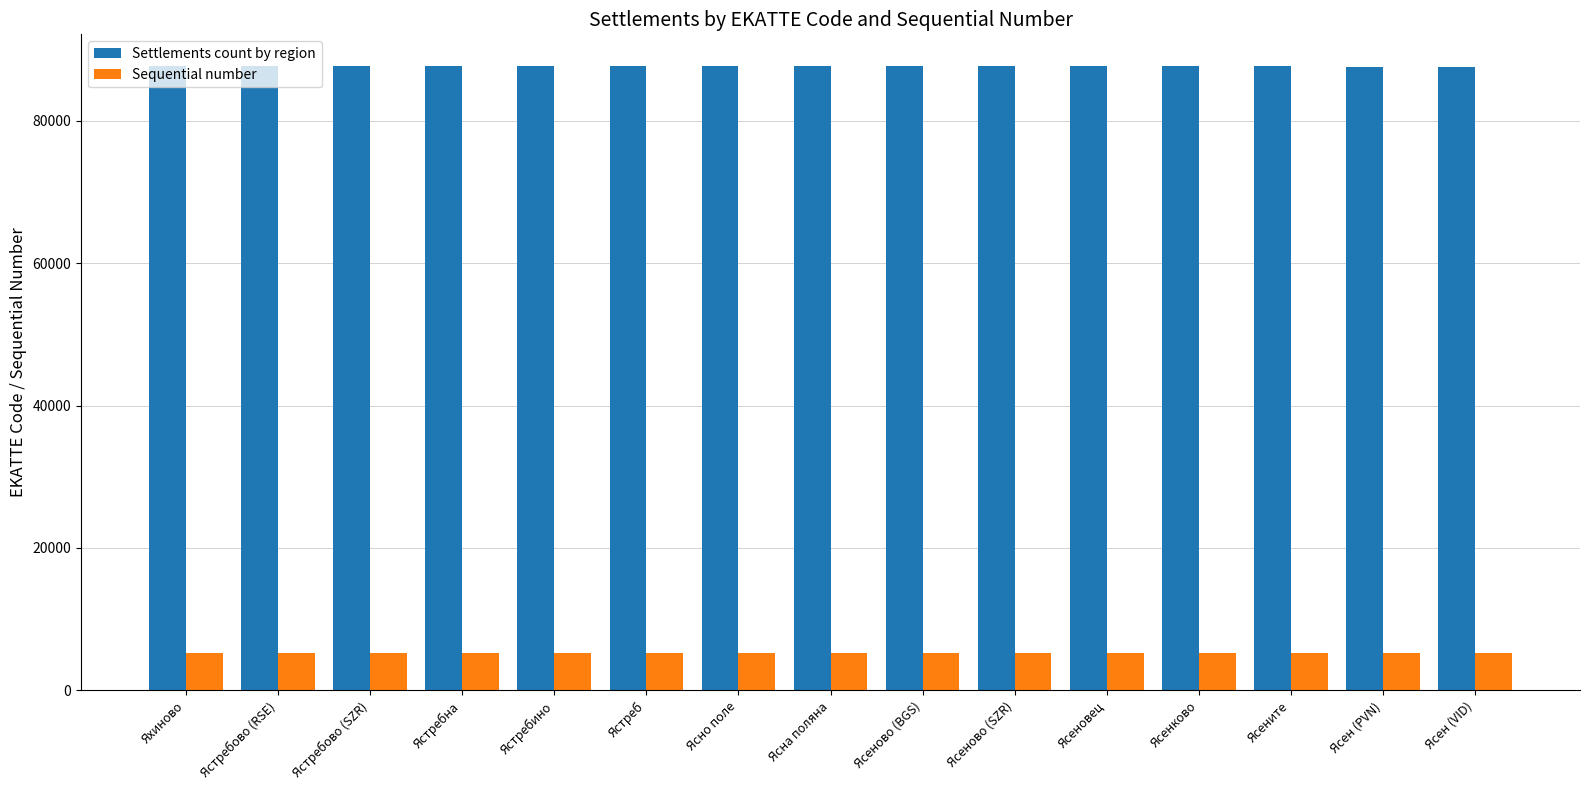

What is the value of the Sequential number bar at the 10th from the left?

5245